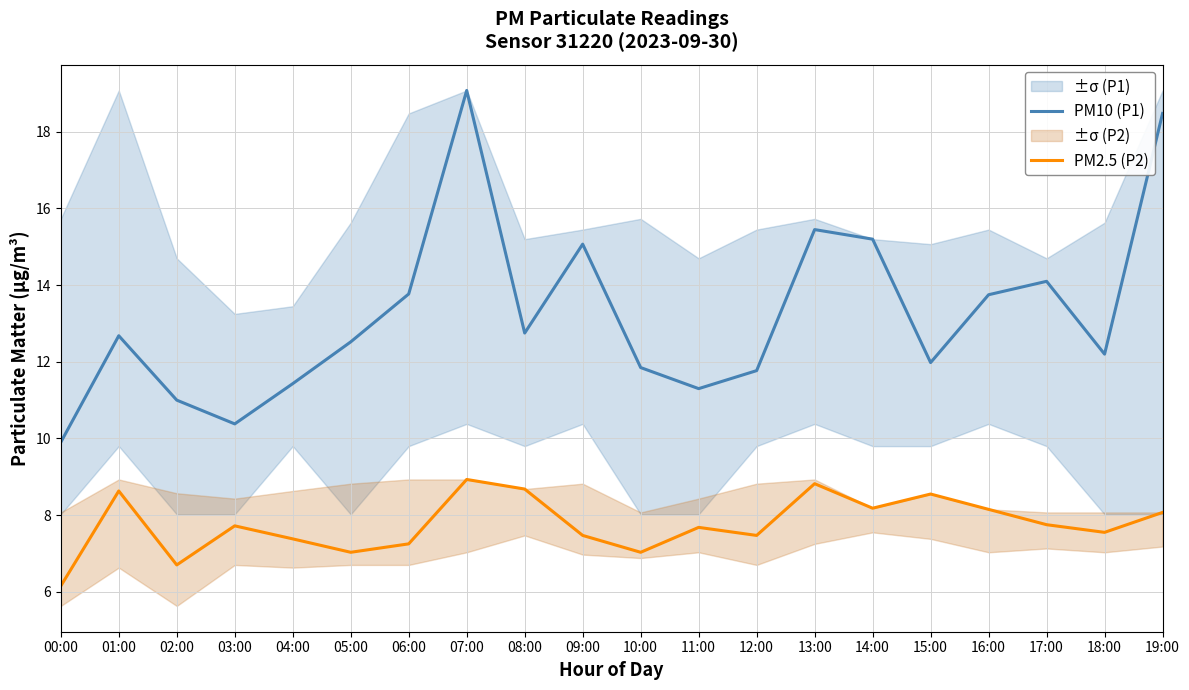

True or false: PM10 (P1) and PM2.5 (P2) intersect in this chart.

False